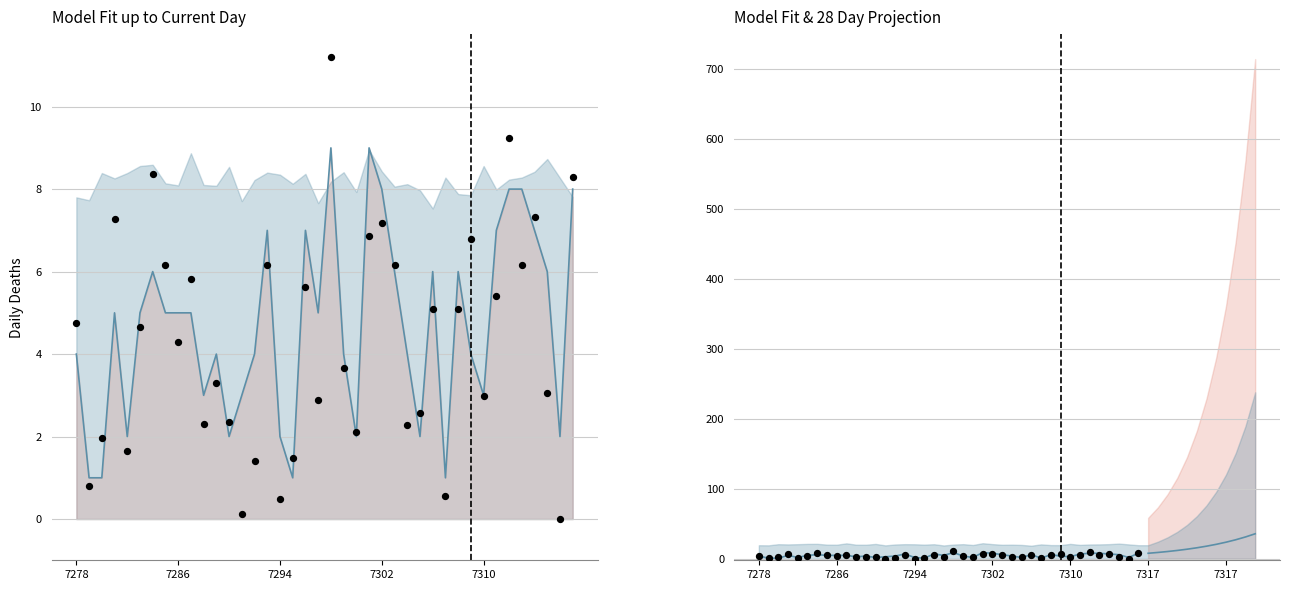

At how many categories does at least one series exceed 10?

1